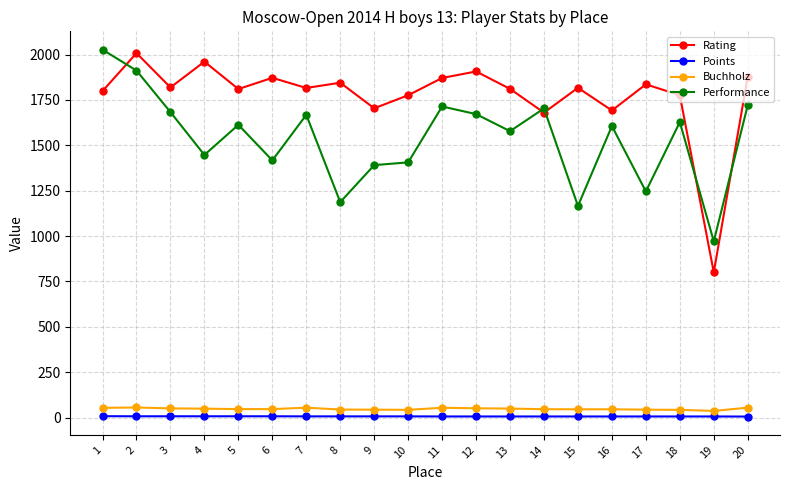

Is it true that Buchholz equals 46.5 at 5?

True